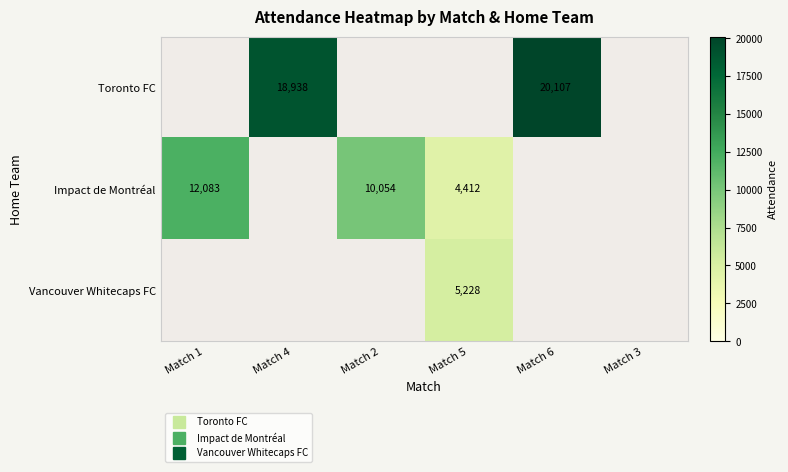

Which has a higher value, Match 1 or Match 3?

Match 1